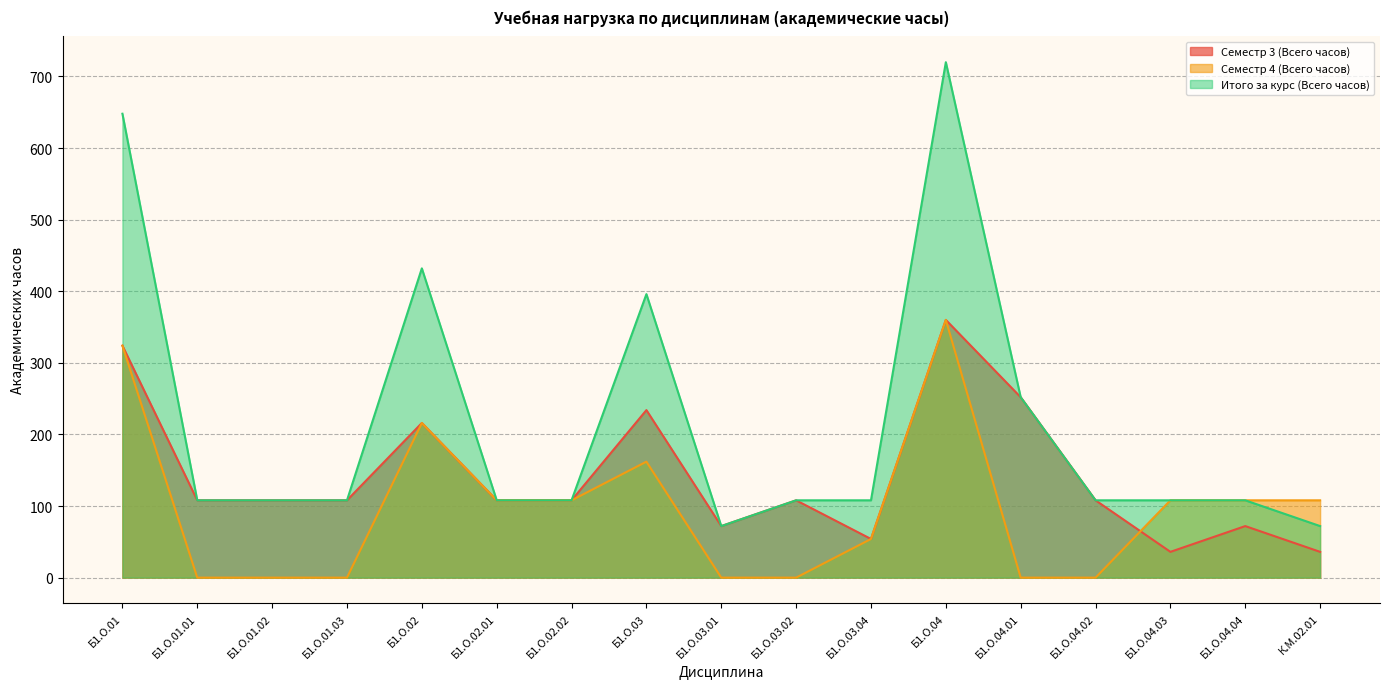

At which category does Семестр 3 (Всего часов) reach its first local valley?

Б1.О.03.01